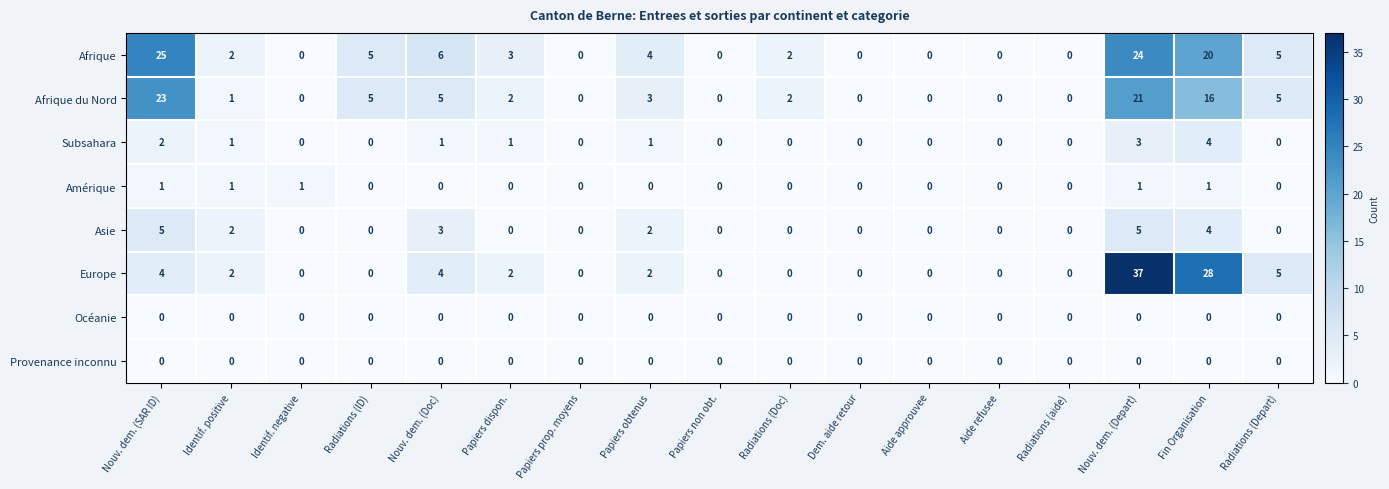

Which category has the highest value across all series?

Nouv. dem. (Depart)